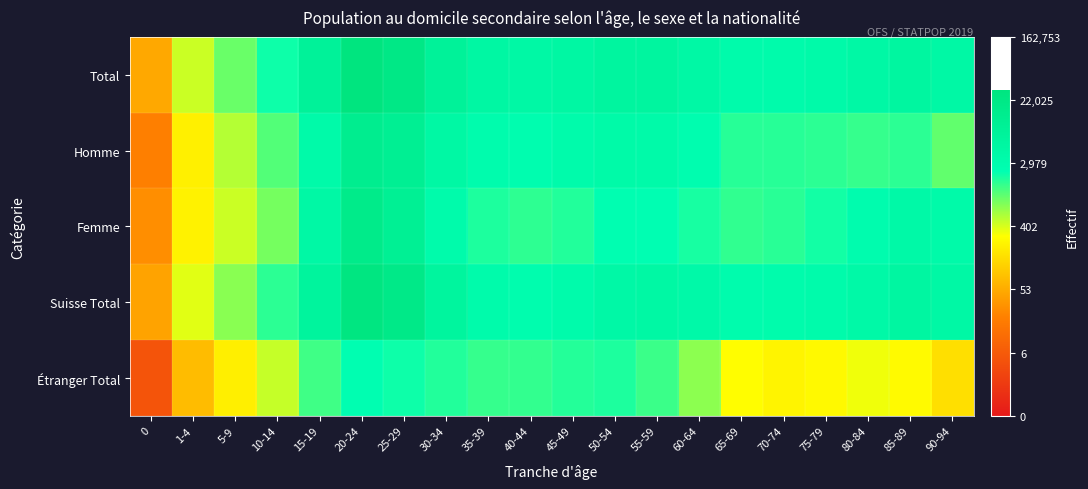

At how many categories does at least one series exceed 3?

20